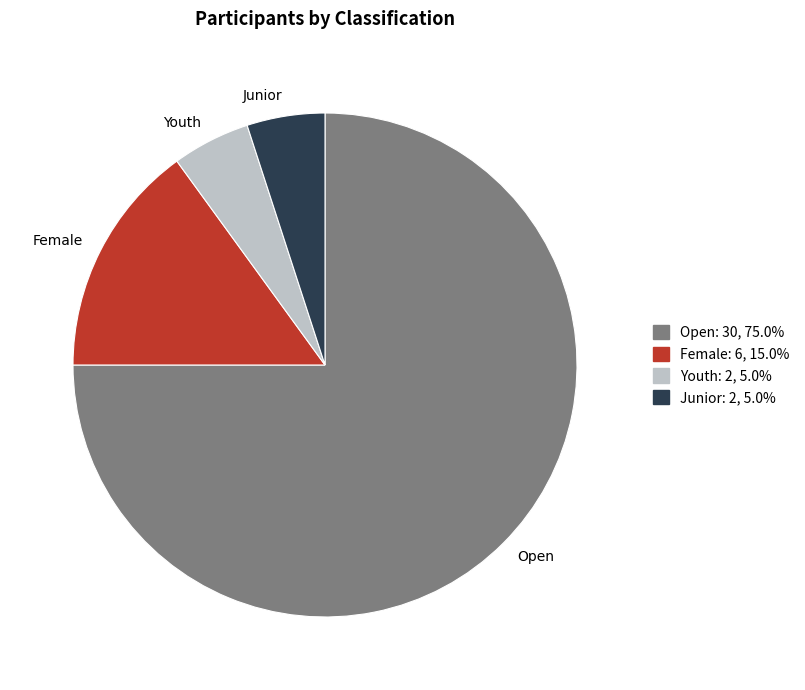

Do Youth and Junior together represent more than half of the pie?

No